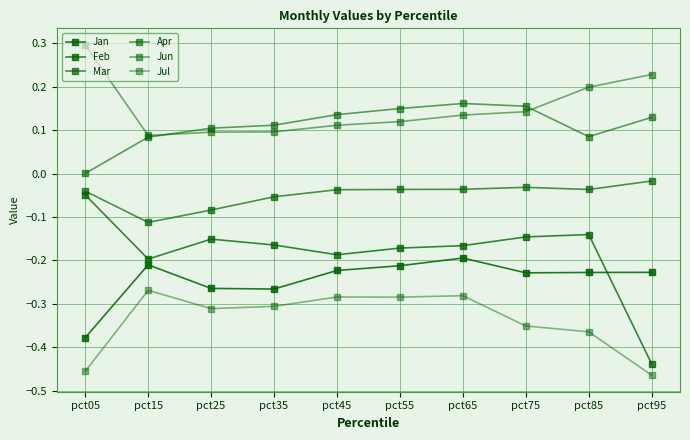

How many interior local valleys does the Apr series have?

1